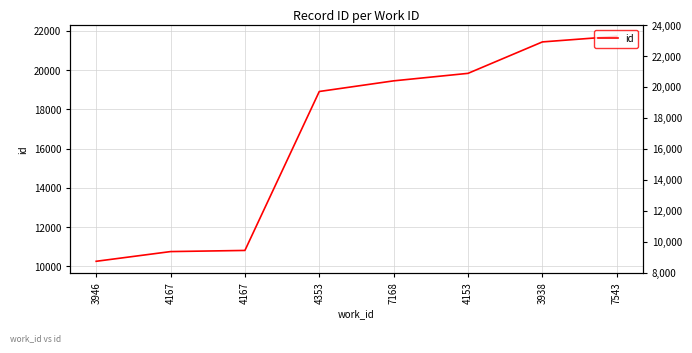

Reading left to right, what are all the values shown in this chart?

3946=10256	4167=10751	4167=10809	4353=18909	7168=19451	4153=19833	3938=21435	7543=21721